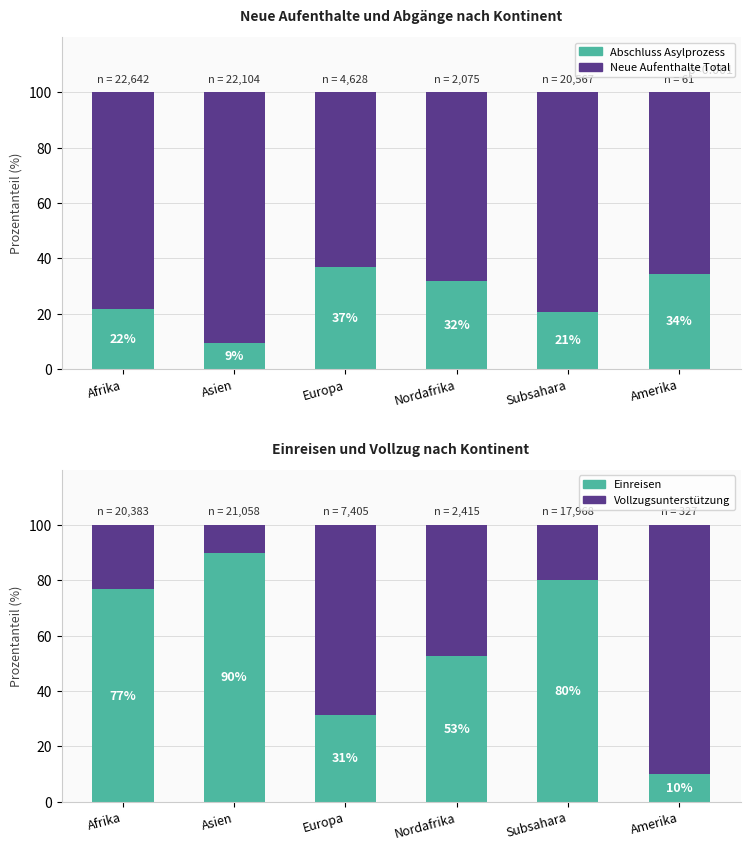

List the series in order of their overall mean, lowest first.

Abschluss Asylprozess (col_8), Vollzugsunterstuetzung (col_5), Einreisen (col_2), Neue Aufenthalte Total (col_1)